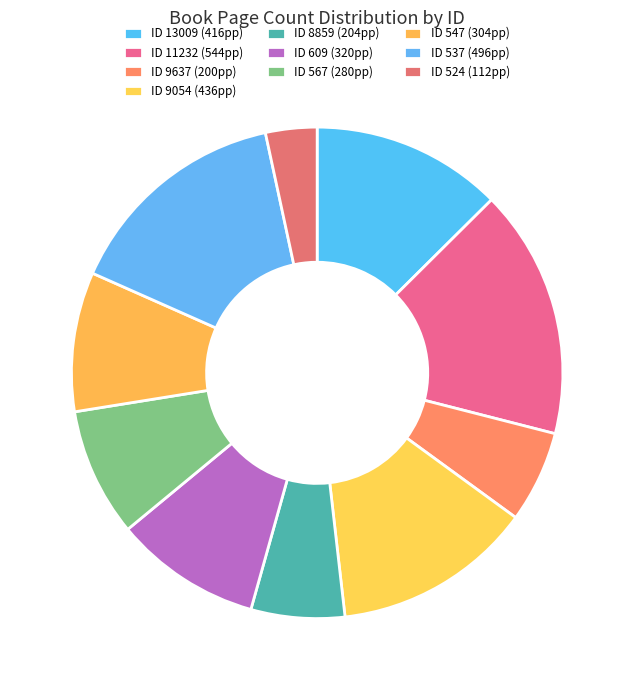

How many segments does this pie chart have?

10